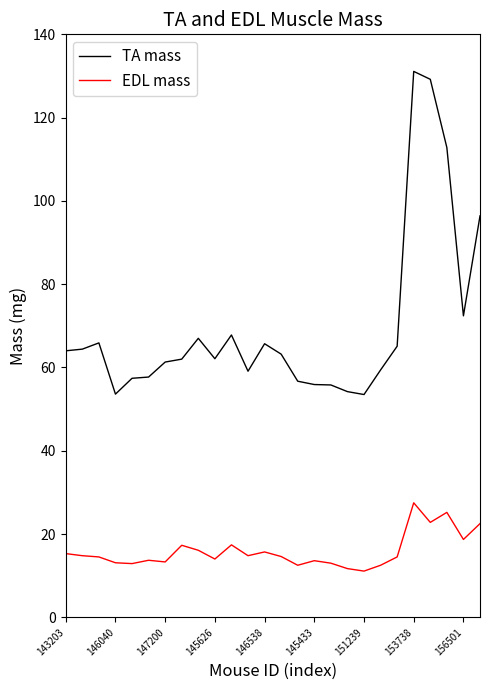

What is the difference between the maximum and minimum values in the TA mass series?

77.6